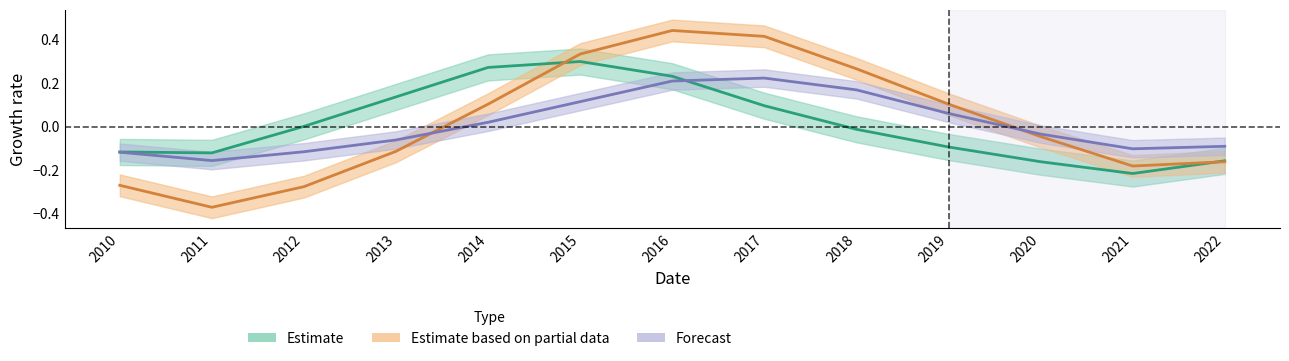

The Akredituota series shows 0.1 at 2017. True or false?

True